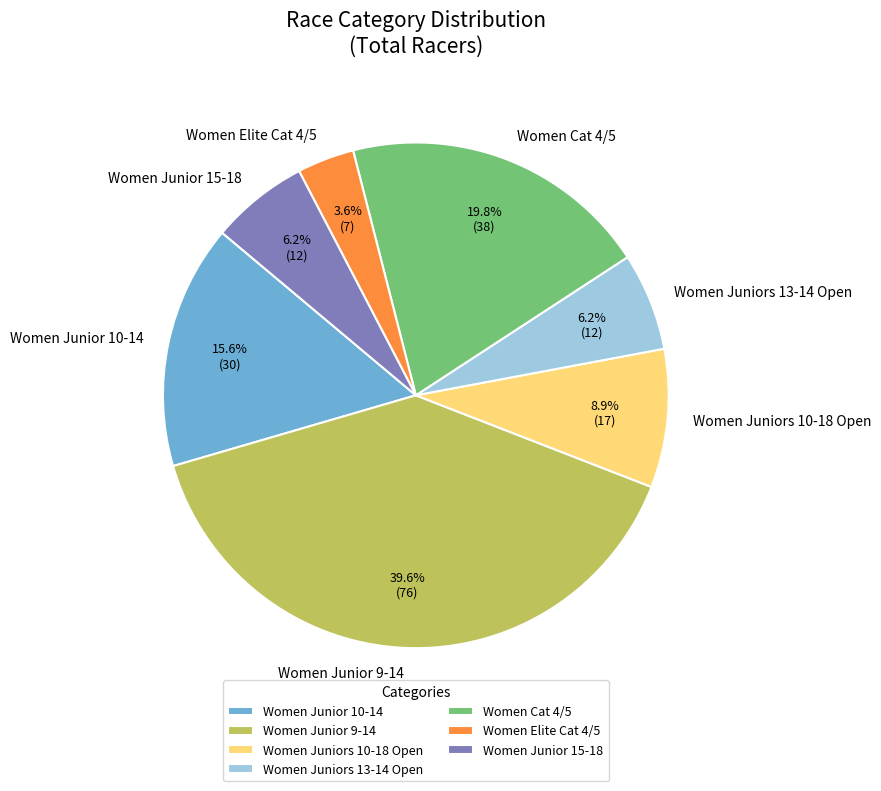

Approximately how many times larger is the value at Women Junior 10-14 compared to Women Juniors 13-14 Open?

2.5